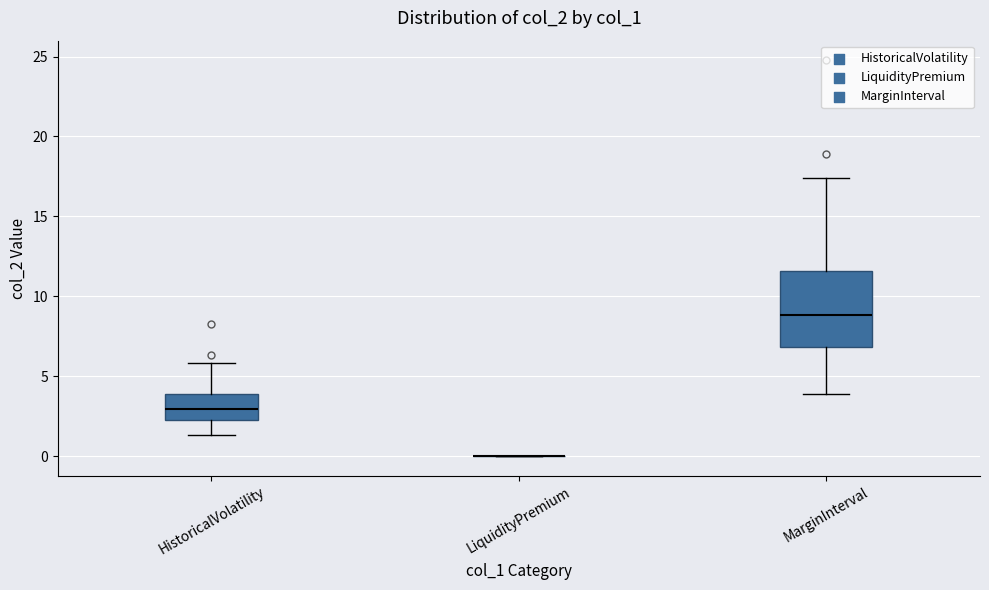

Reading left to right, read every box against the y-axis: the position of its median line, the range the box covers, and the ends of its whiskers. The values are not printed on the chart, so give them approximately, as read against the axis.

HistoricalVolatility: median 3.0, box 2.5 to 4.0, whiskers 1.5 to 6.0
LiquidityPremium: box collapsed to a line at 0.0, whiskers 0.0 to 0.0
MarginInterval: median 9.0, box 7.0 to 11.5, whiskers 4.0 to 17.5